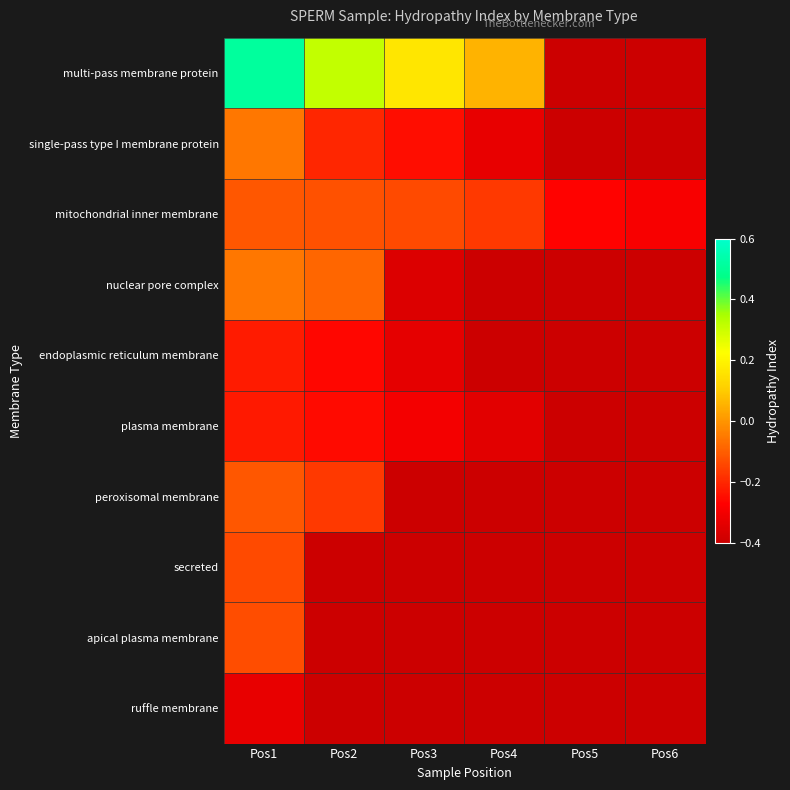

What is the spread (max minus min) of values at Pos2?

0.7